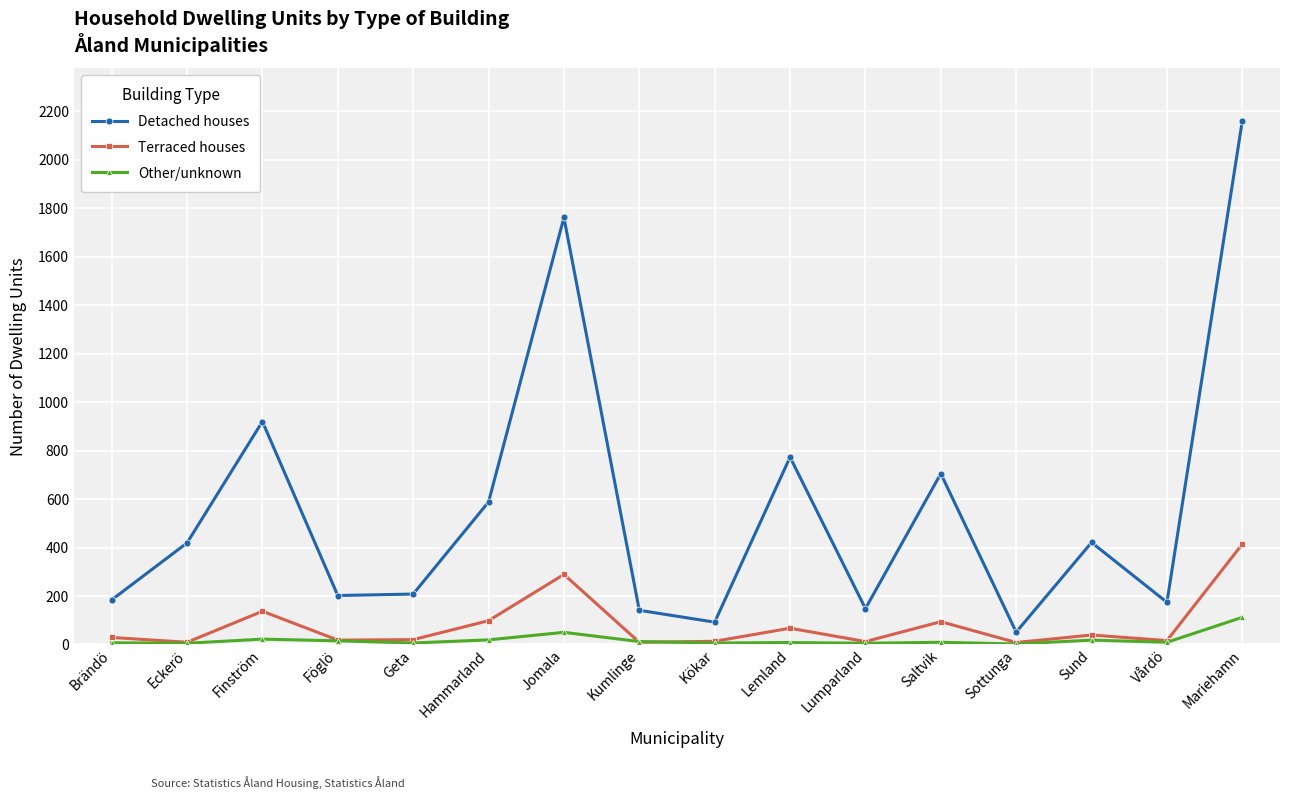

What is the sum of the Detached houses values at Kökar and Sottunga?

143